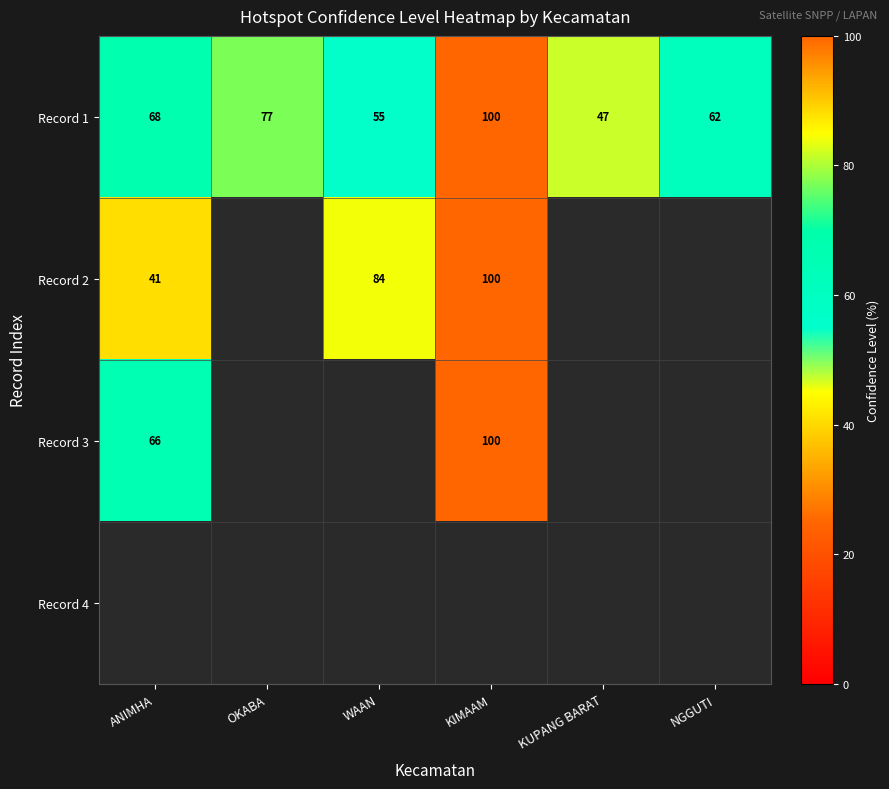

Between NGGUTI and KIMAAM, which is larger?

KIMAAM